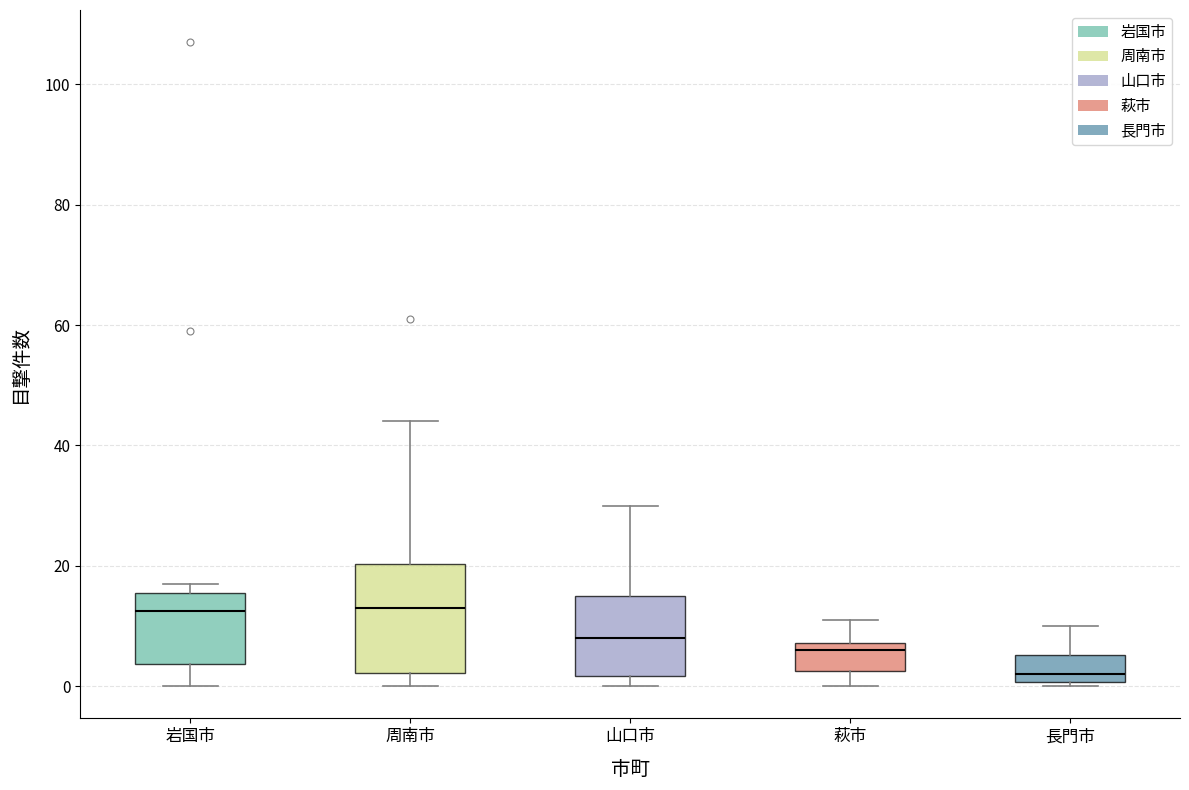

Reading left to right, transcribe this box plot: for each box, give where its median line is, the range the box spans, and where its two whiskers end, as read against the y-axis. The values are not printed on the chart, so give them approximately, as read against the axis.

岩国市: median 12, box 4 to 16, whiskers 0 to 18
周南市: median 14, box 2 to 20, whiskers 0 to 44
山口市: median 8, box 2 to 16, whiskers 0 to 30
萩市: median 6, box 2 to 8, whiskers 0 to 12
長門市: median 2, box 0 to 6, whiskers 0 (just below the box's lower edge) to 10